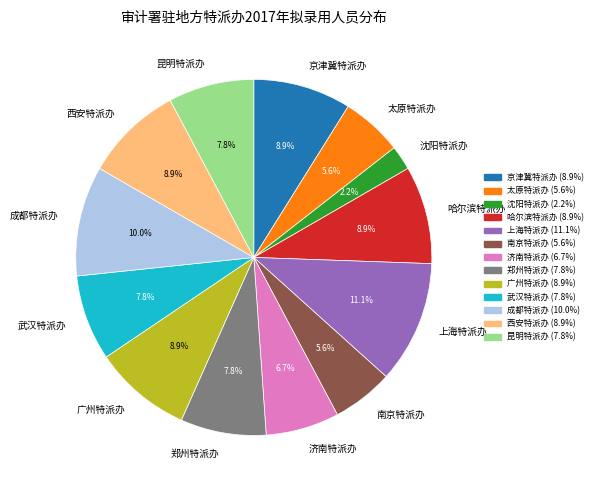

What is the ratio of the value at 济南特派办 to the value at 武汉特派办?

0.9